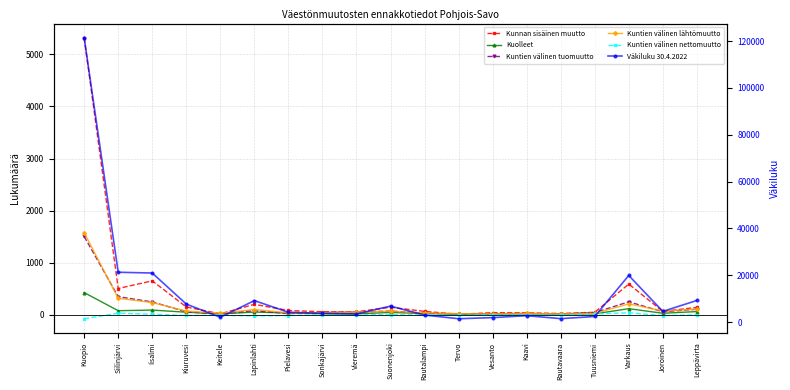

What is the sum of the Kuolleet values at Vieremä and Kuopio?

446